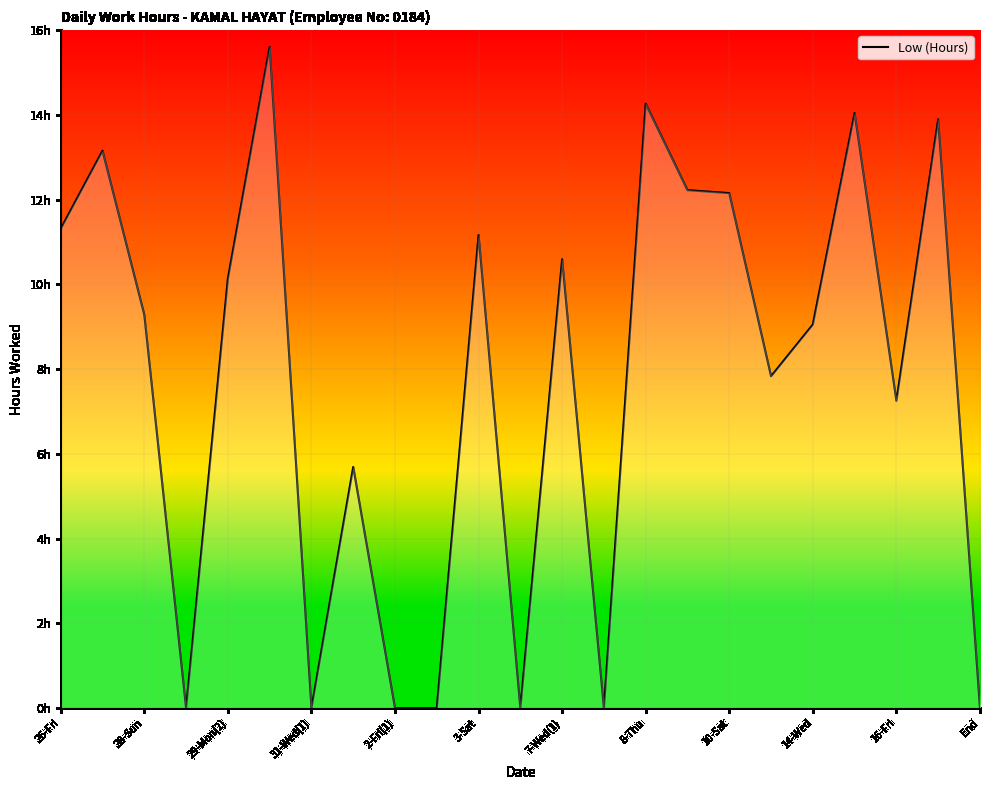

Does the chart have visible grid lines?

Yes